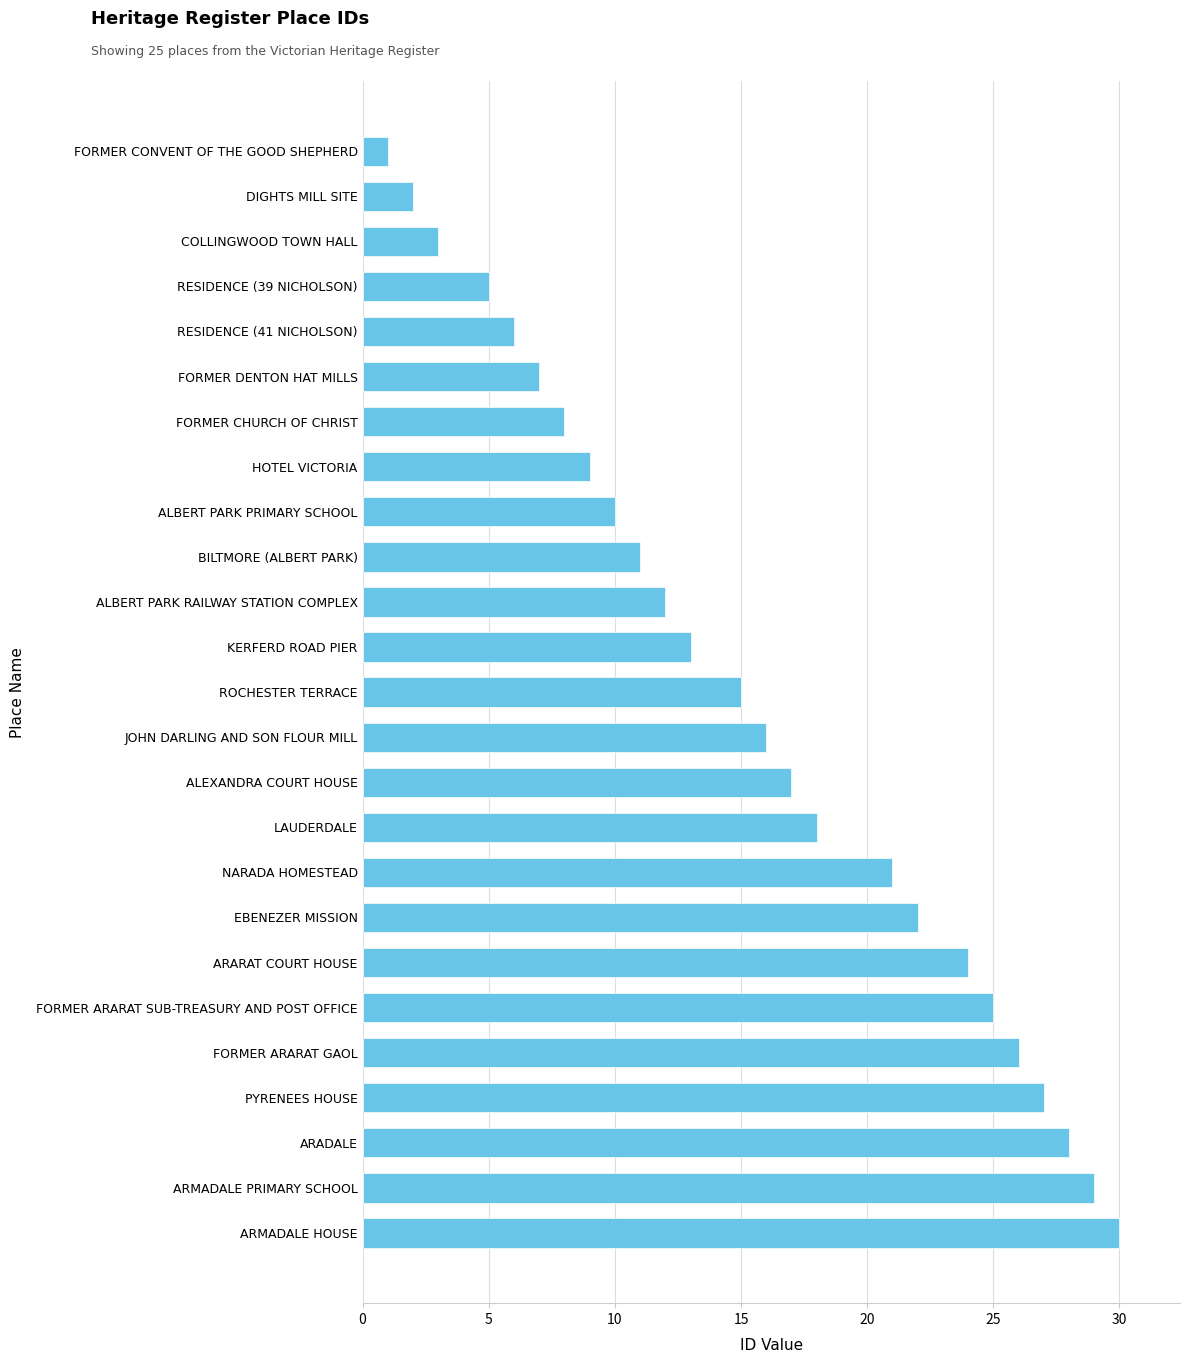

What is the difference between the second highest and second lowest values?

27